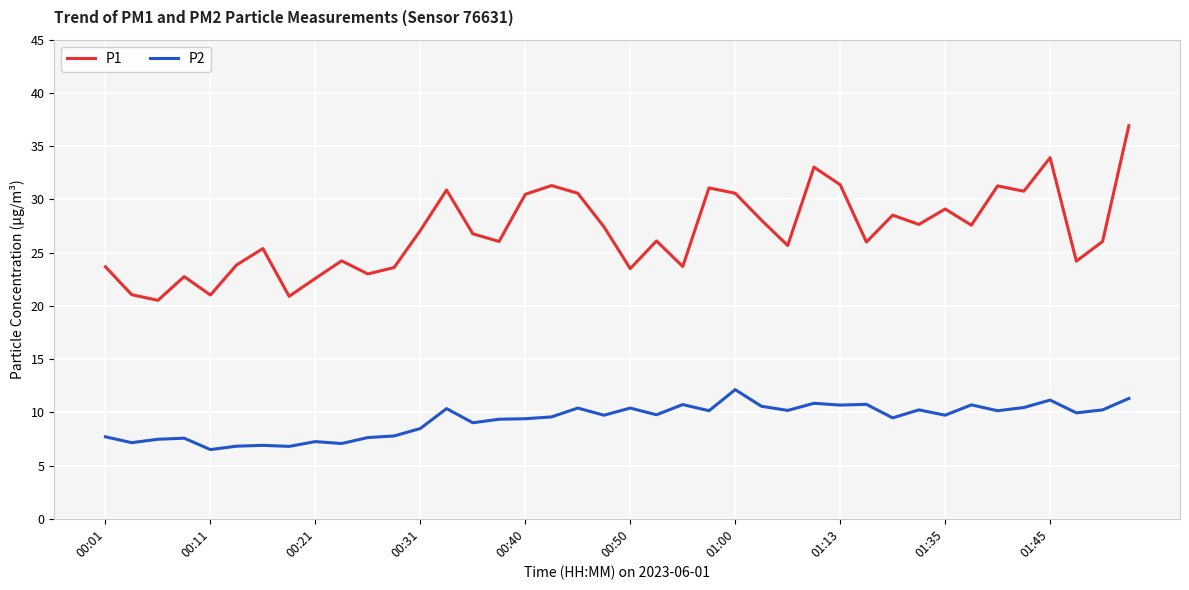

True or false: P1 and P2 intersect in this chart.

False